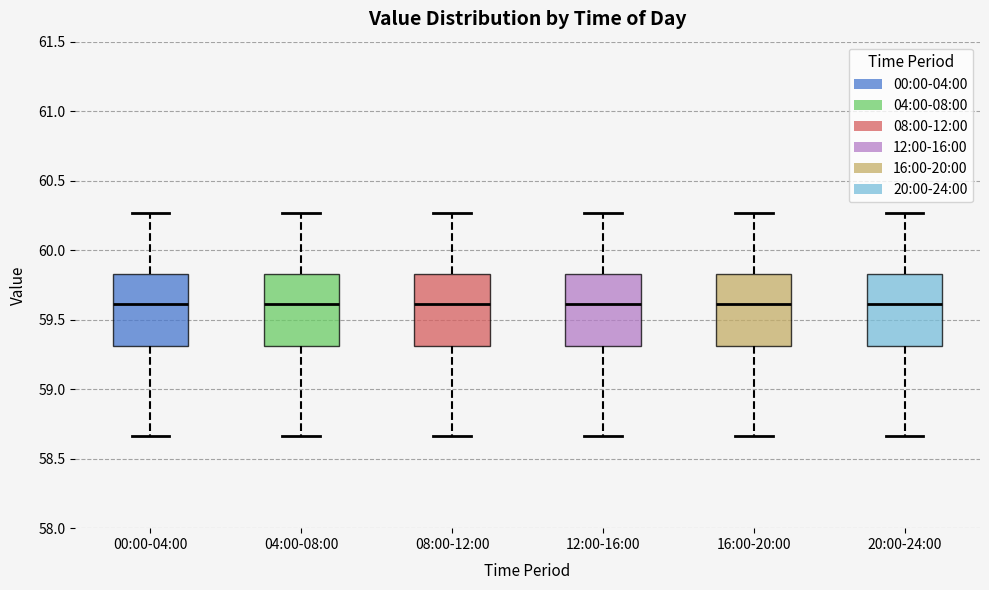

Where is the upper edge of the box for 04:00-08:00 on the y-axis? The values are not printed on the chart, so give them approximately, as read against the axis.

59.85